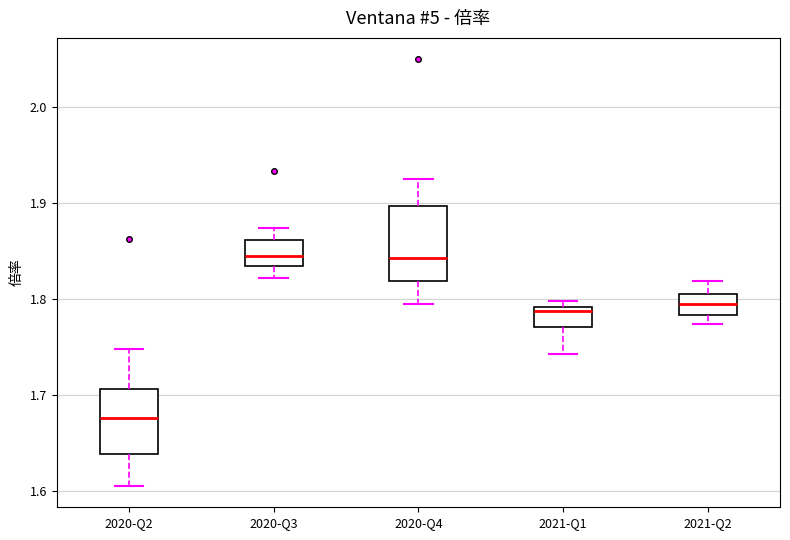

Reading left to right, transcribe this box plot: for each box, give where its median line is, the range the box spans, and where its two whiskers end, as read against the y-axis. The values are not printed on the chart, so give them approximately, as read against the axis.

2020-Q2: median 1.68, box 1.64 to 1.71, whiskers 1.61 to 1.75
2020-Q3: median 1.84, box 1.83 to 1.86, whiskers 1.82 to 1.87
2020-Q4: median 1.84, box 1.82 to 1.90, whiskers 1.79 to 1.93
2021-Q1: median 1.79 (just below the box's upper edge), box 1.77 to 1.79, whiskers 1.74 to 1.80
2021-Q2: median 1.79, box 1.78 to 1.80, whiskers 1.77 to 1.82